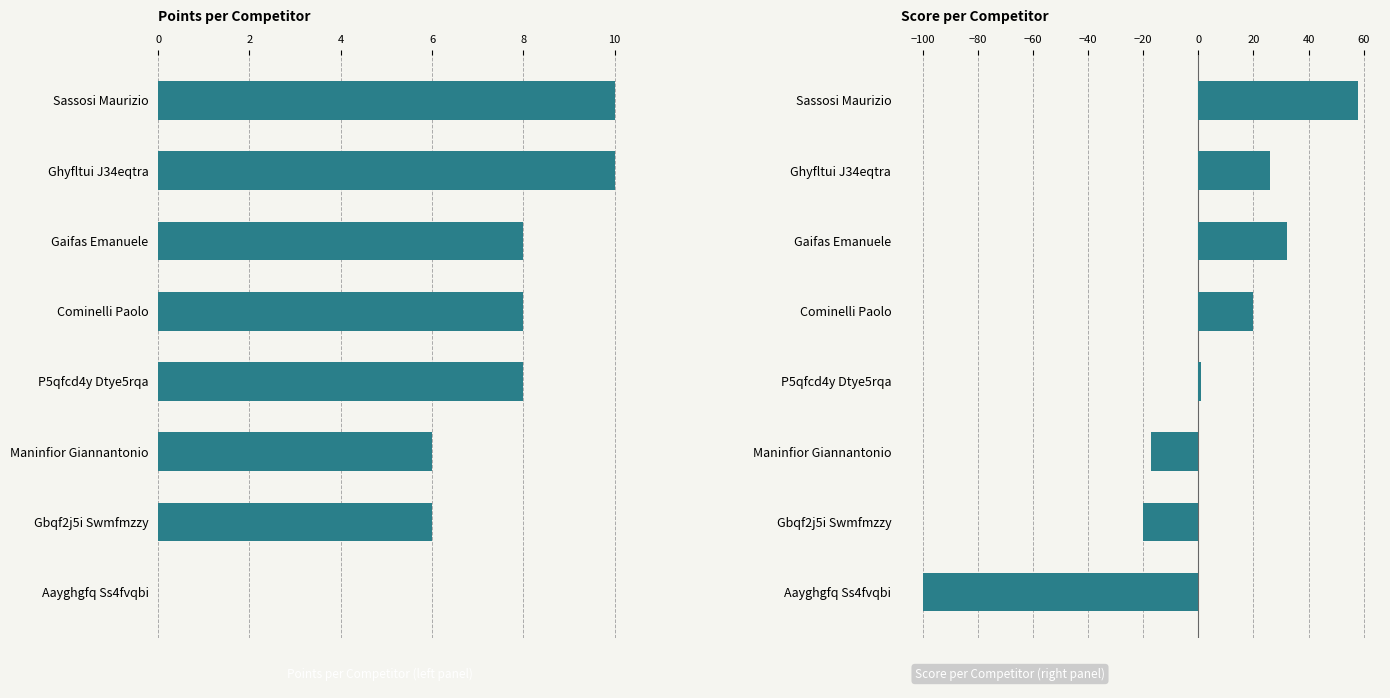

Which series has the widest spread of values?

Score